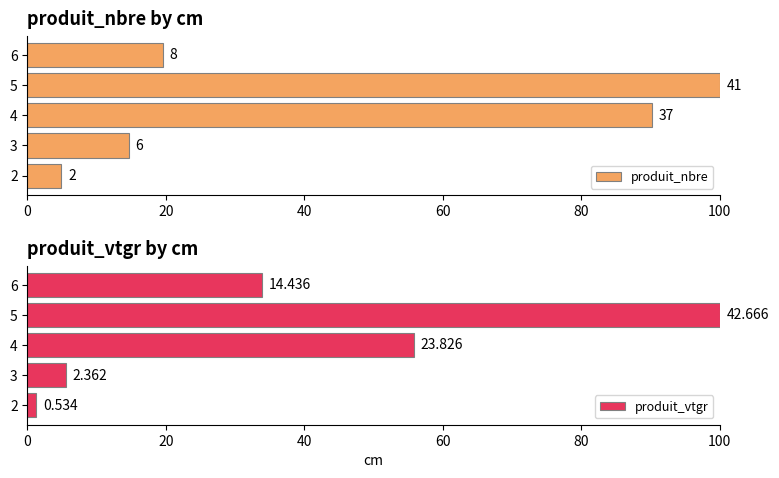

Rank the series at 5 from lowest to highest value.

produit_nbre, produit_vtgr